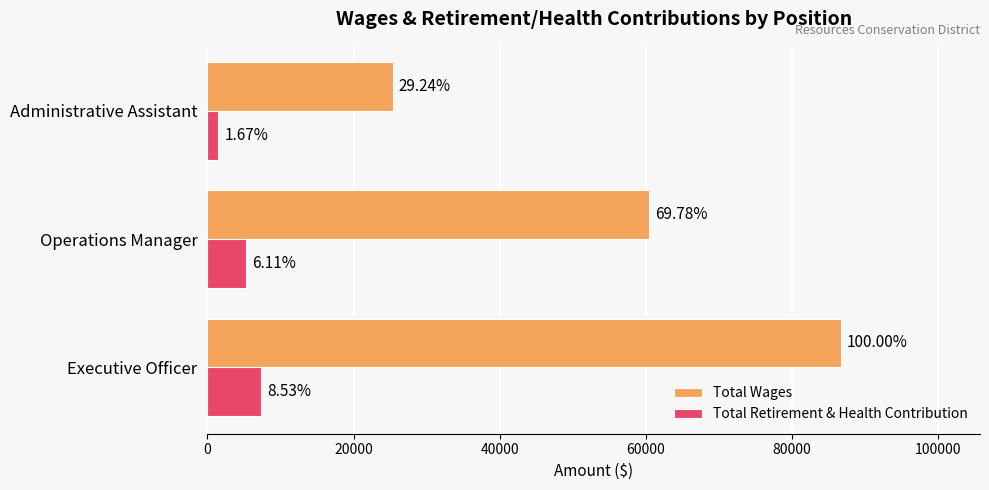

Rank the series by their average value, from highest to lowest.

Total Wages, Total Retirement & Health Contribution